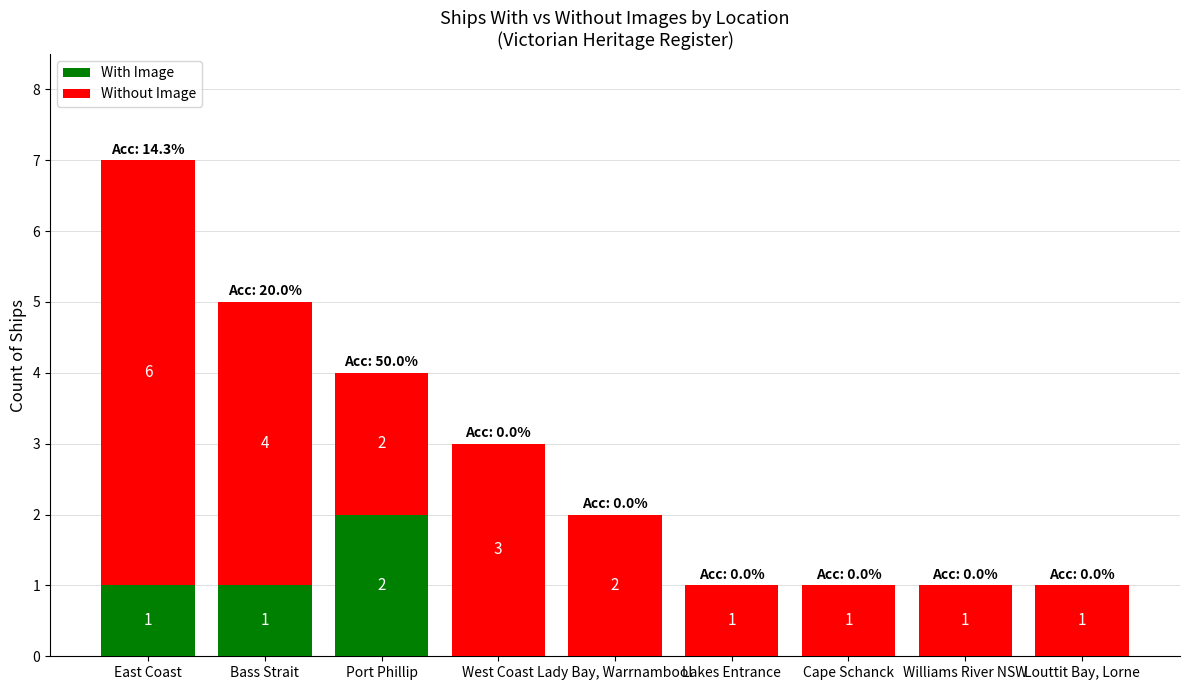

What is the sum of all With Image values?

4